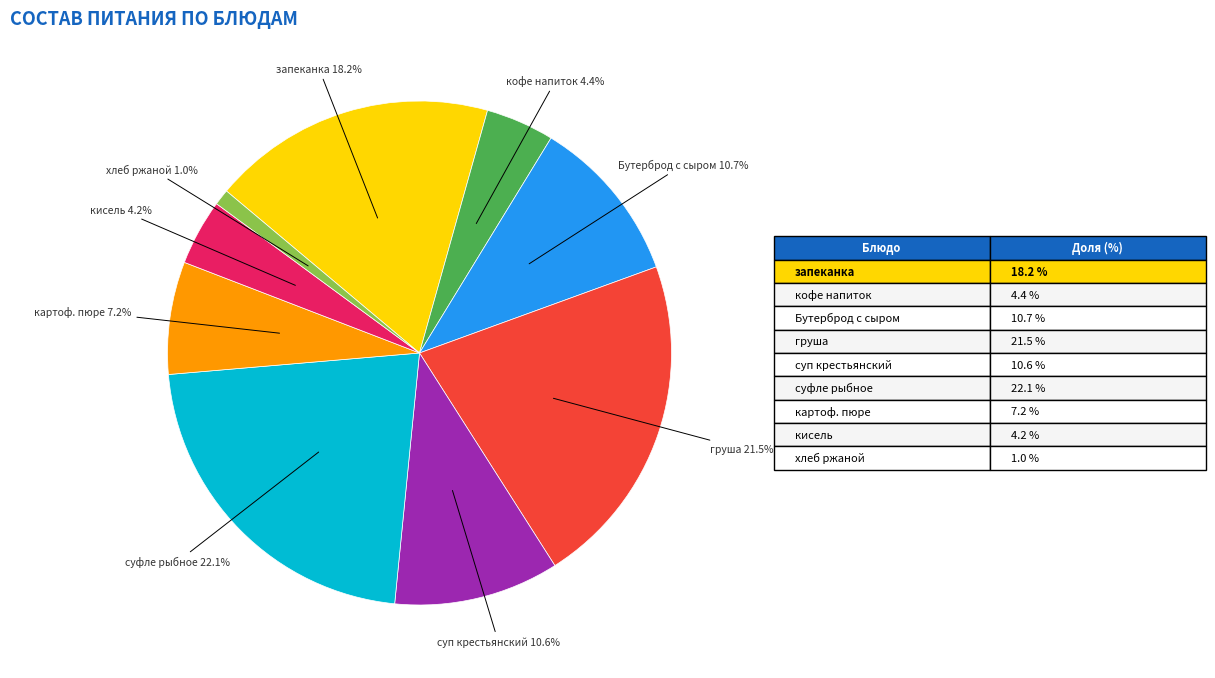

How many segments does this pie chart have?

9